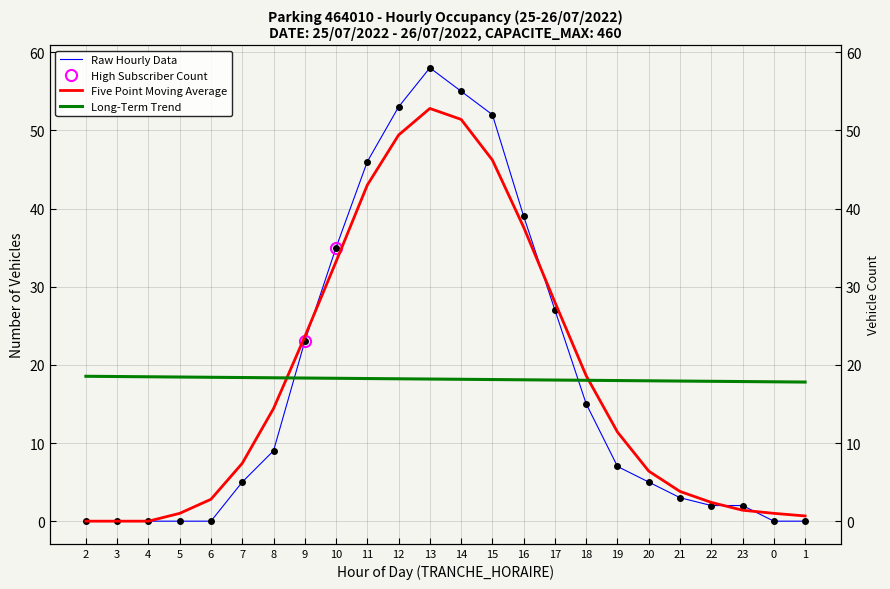

What is the spread (max minus min) of values at 1?

17.8